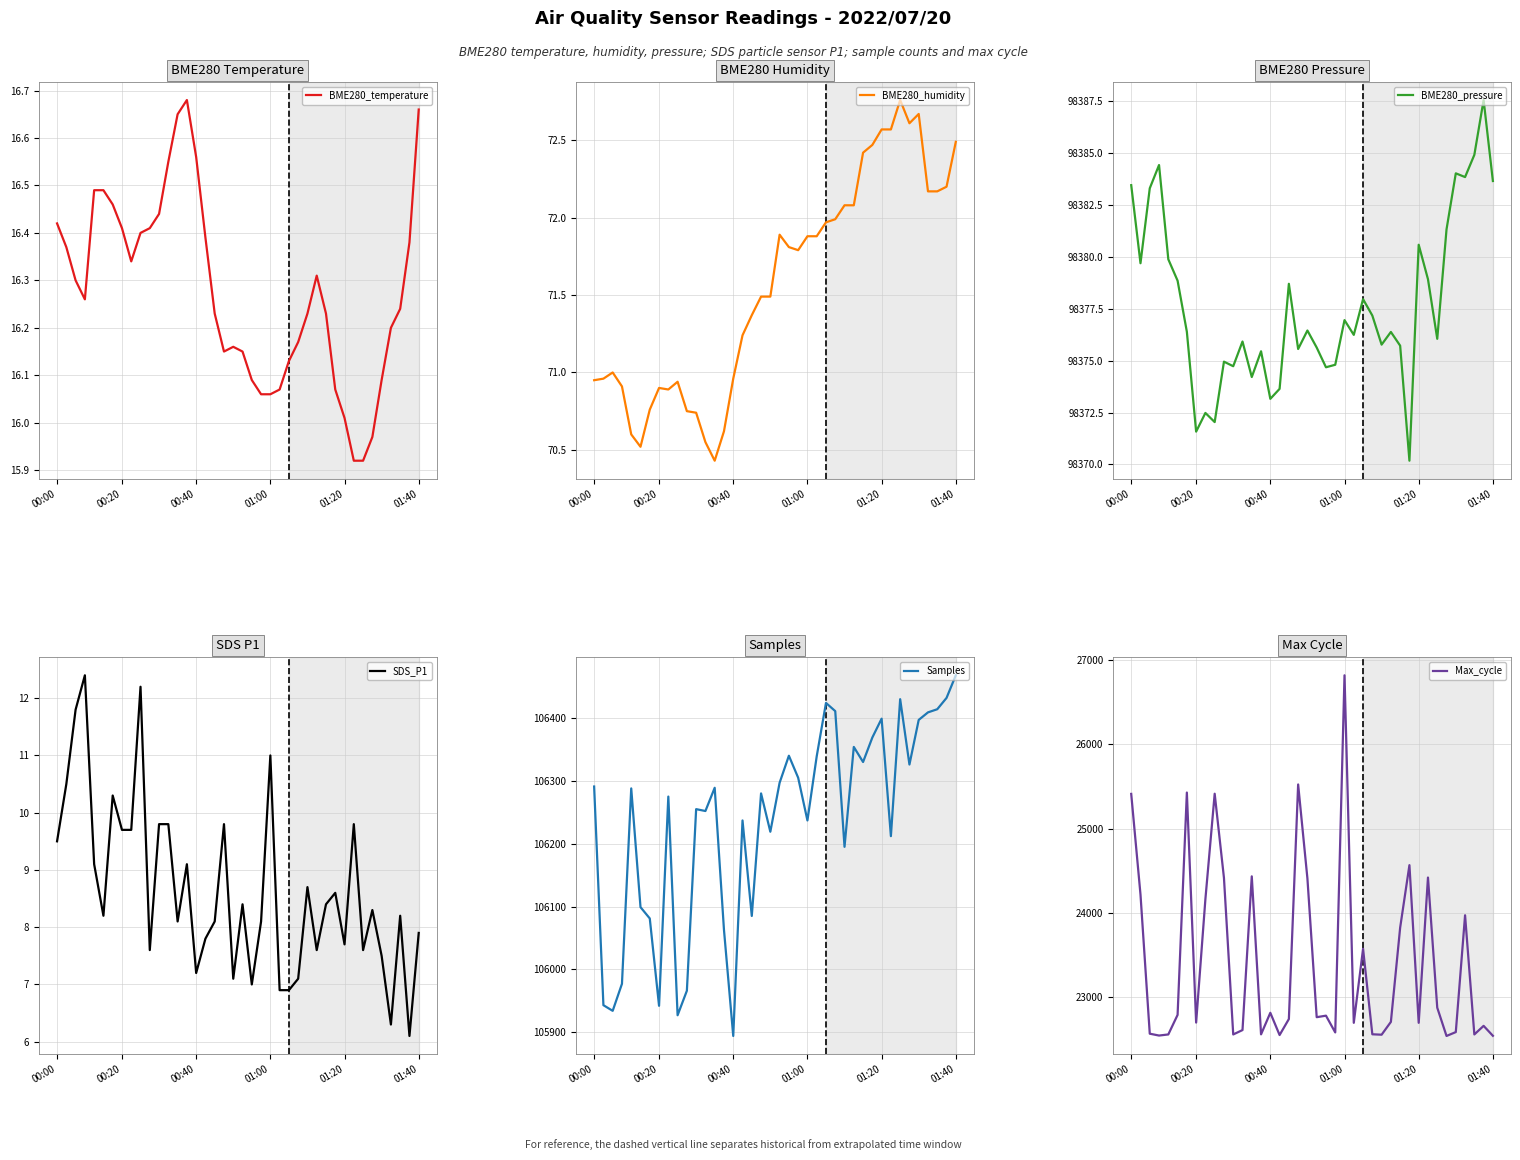

What is the difference between the Max_cycle values at 35 and 32?

1835.0